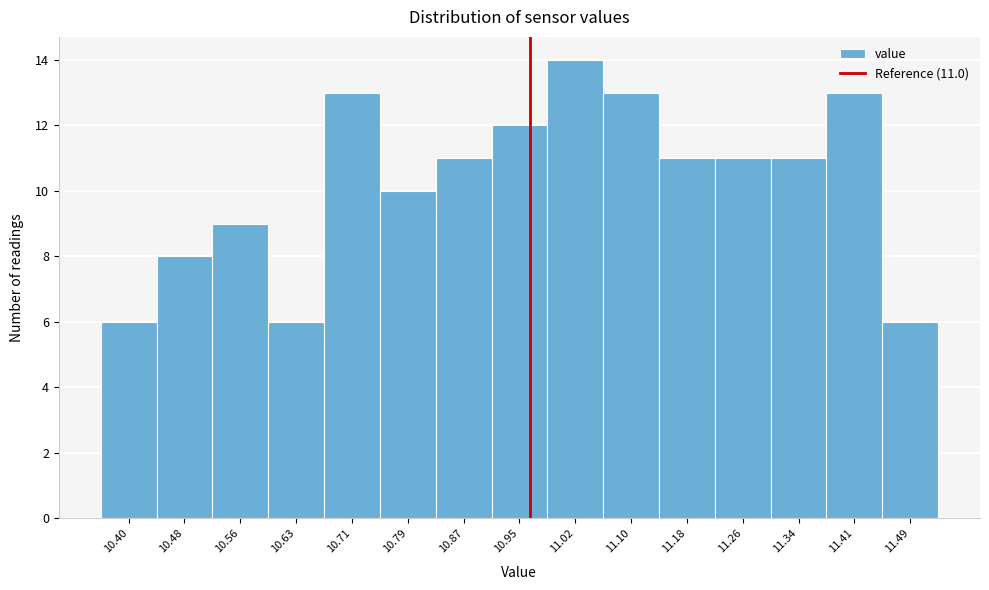

Reading left to right, list all the values displayed in this chart.

6	8	9	6	13	10	11	12	14	13	11	11	11	13	6